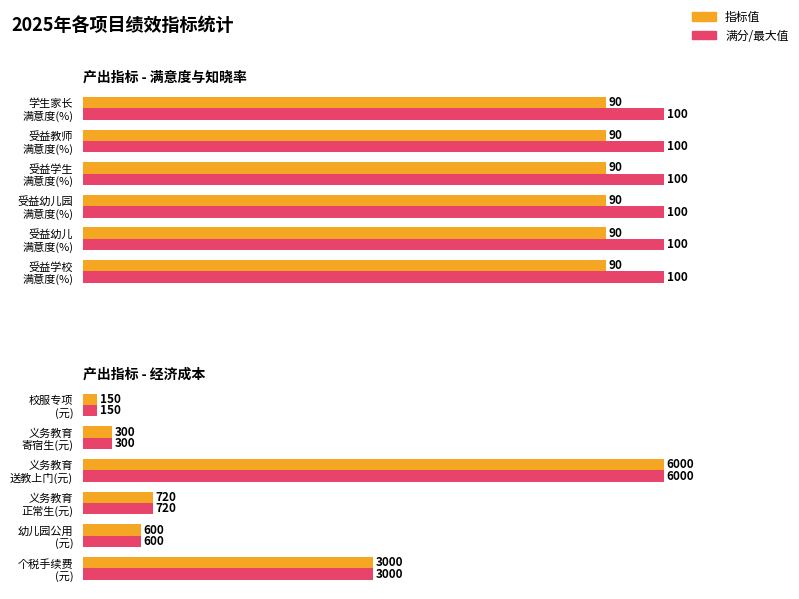

At which label does 满分/最大值(折算%) reach its minimum?

校服专项 (元)